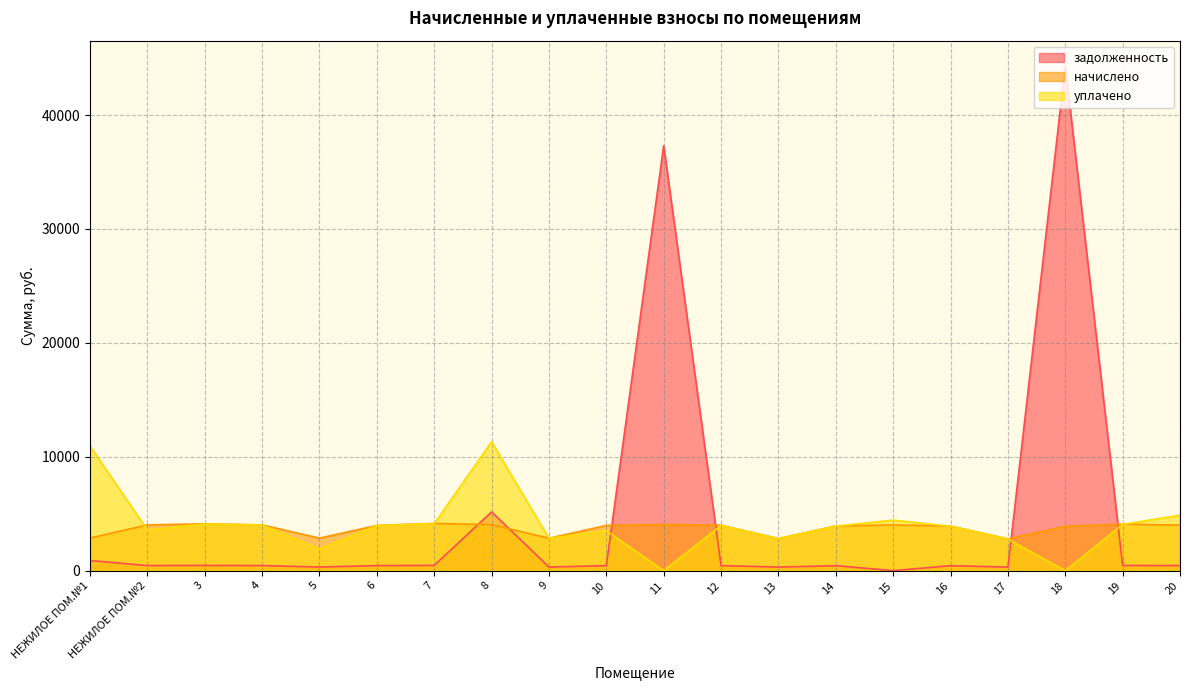

How many series are shown in this chart?

3